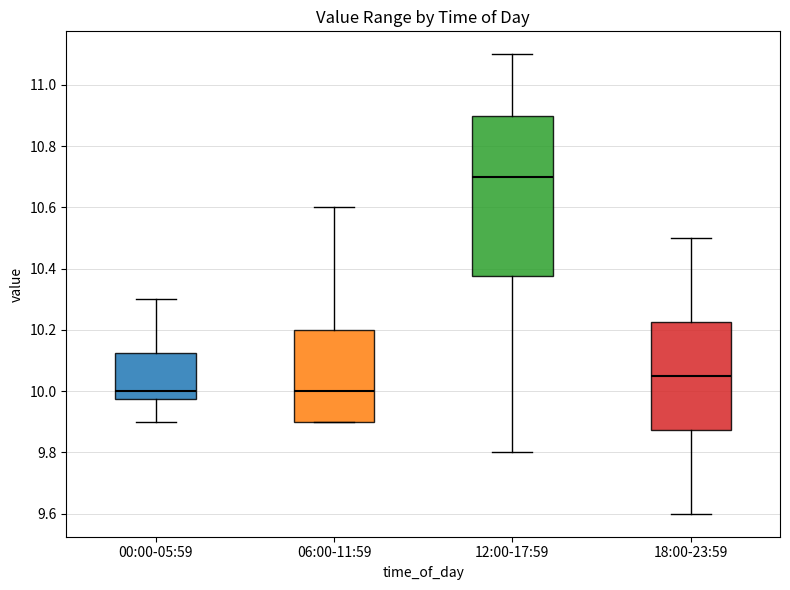

Reading left to right, read every box against the y-axis: the position of its median line, the range the box covers, and the ends of its whiskers. The values are not printed on the chart, so give them approximately, as read against the axis.

00:00-05:59: median 10.00, box 9.98 to 10.12, whiskers 9.90 to 10.30
06:00-11:59: median 10.00, box 9.90 to 10.20, whiskers 9.90 to 10.60
12:00-17:59: median 10.70, box 10.38 to 10.90, whiskers 9.80 to 11.10
18:00-23:59: median 10.06, box 9.88 to 10.22, whiskers 9.60 to 10.50